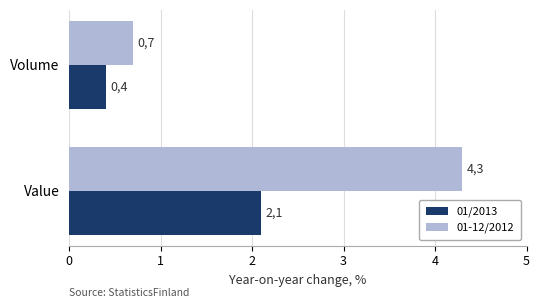

What are all the series names shown in the legend?

01/2013, 01-12/2012